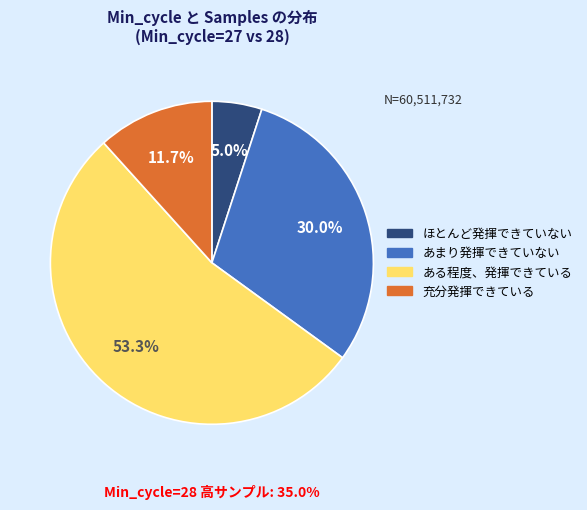

Is there any slice that represents more than half of the pie?

Yes